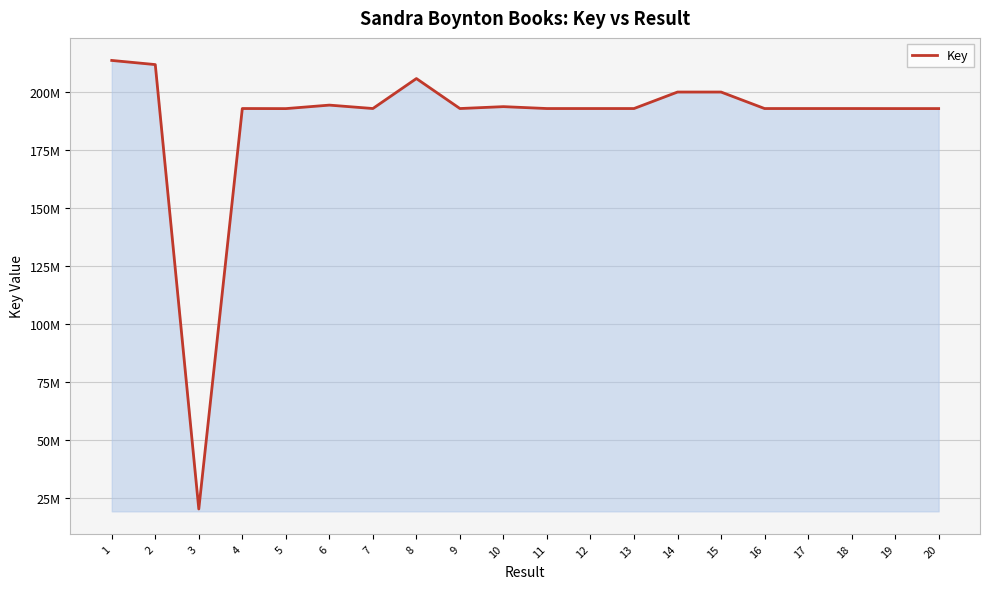

How many interior local peaks (higher than both neighbors) does the data have?

6